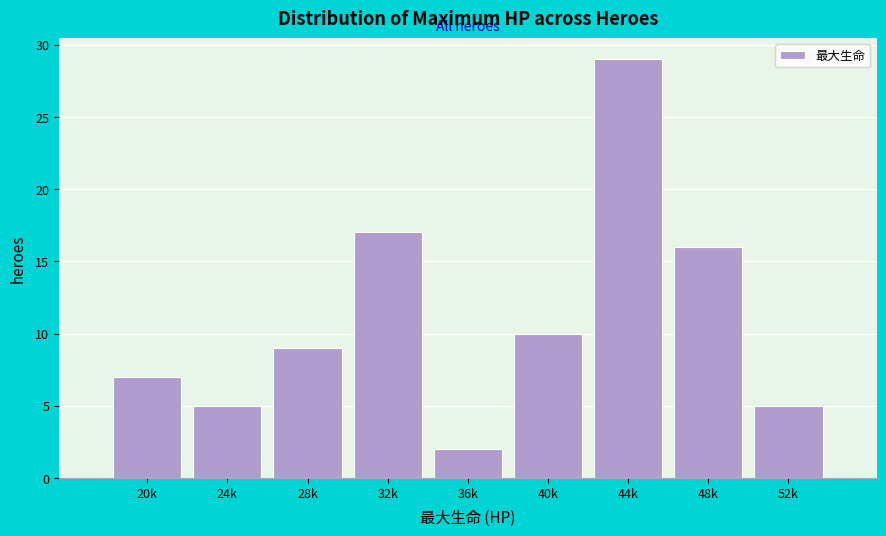

Reading left to right, transcribe all the data shown in this chart.

7	5	9	17	2	10	29	16	5